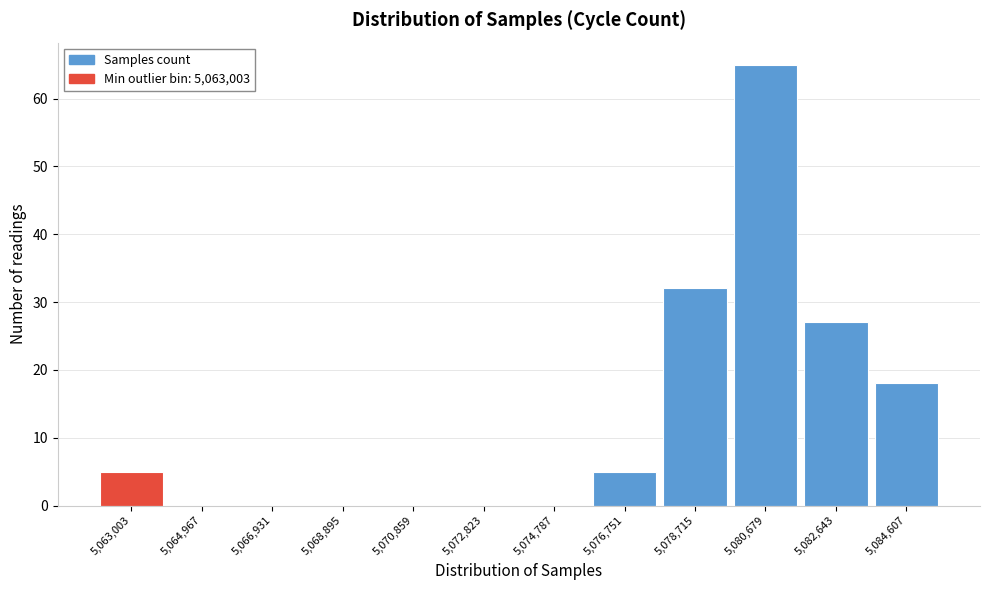

Reading left to right, list all the values displayed in this chart.

5,063,003=5	5,064,967=0	5,066,931=0	5,068,895=0	5,070,859=0	5,072,823=0	5,074,787=0	5,076,751=5	5,078,715=32	5,080,679=65	5,082,643=27	5,084,607=18